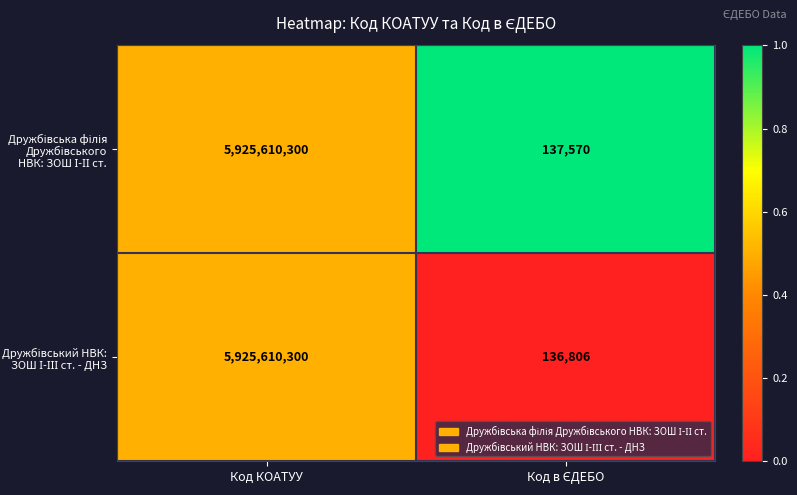

At which category is the sum across all series the highest?

Код КОАТУУ